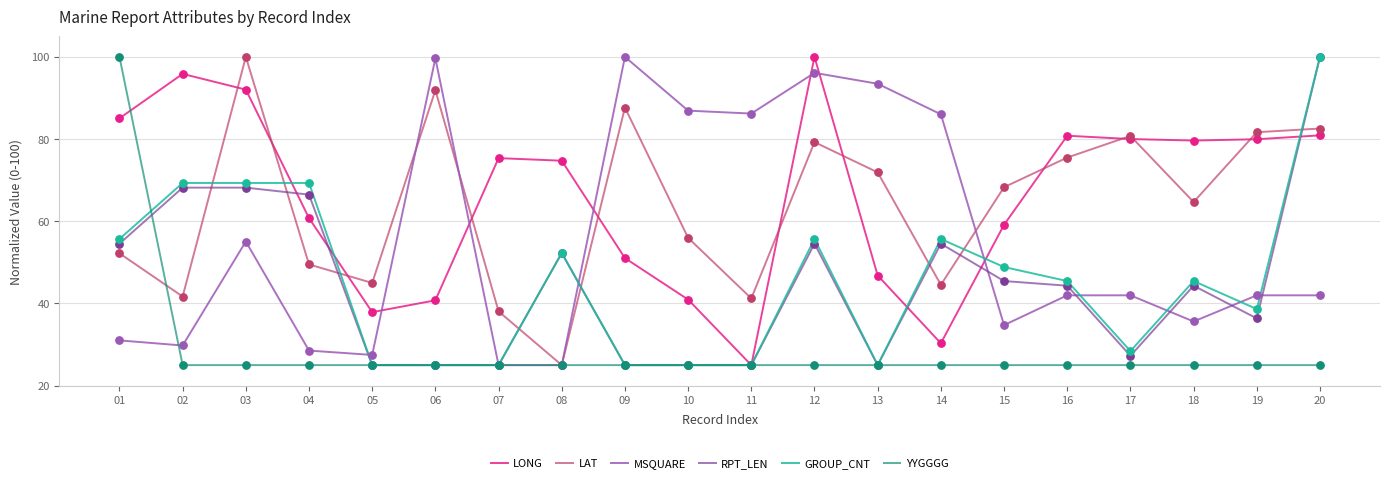

Which series has the largest total across all categories?

LONG